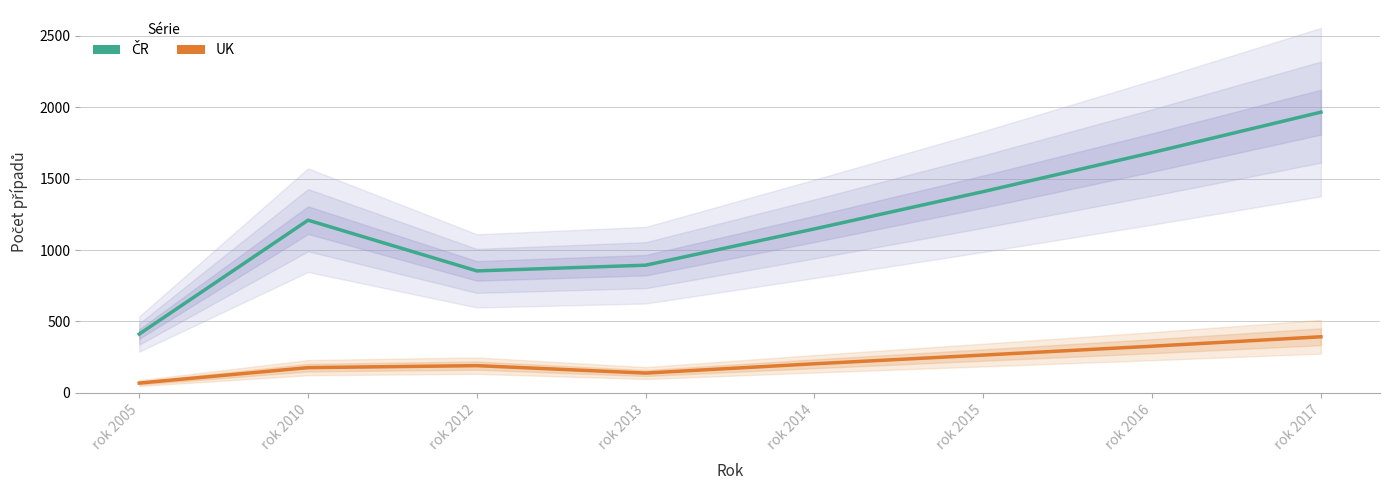

At which label does UK first exceed 204?

rok 2015